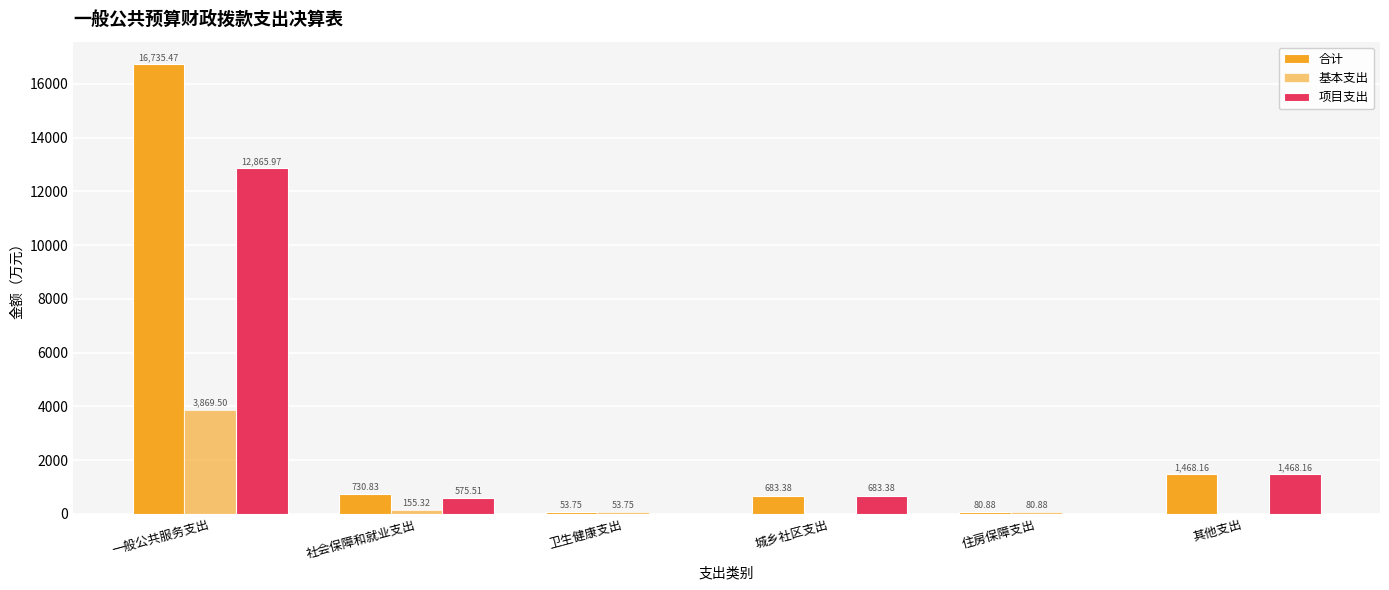

How many data points in 合计 are above 730?

3